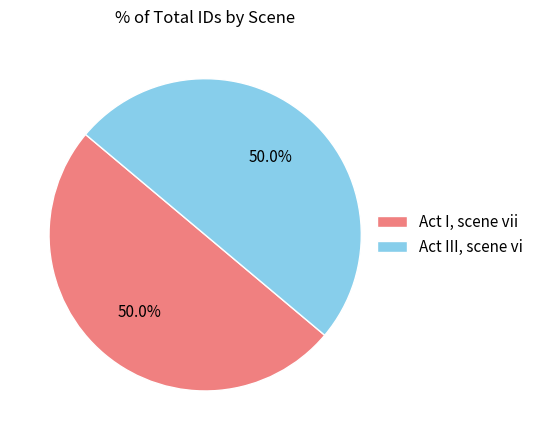

To the nearest percent, what percentage of the pie is Act III, scene vi?

50%